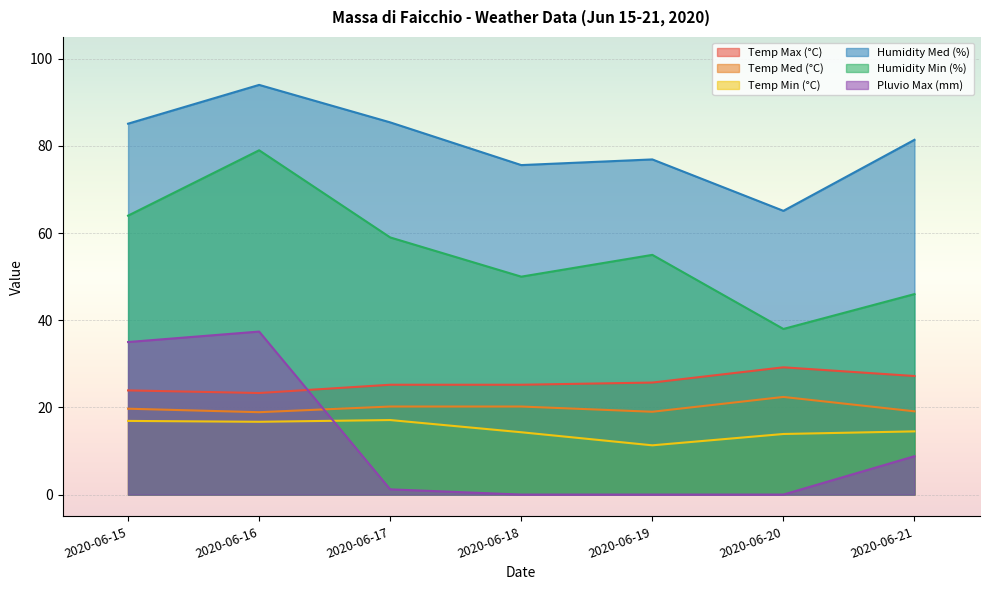

Which series has the largest range (max minus min)?

Humidity Min (%)